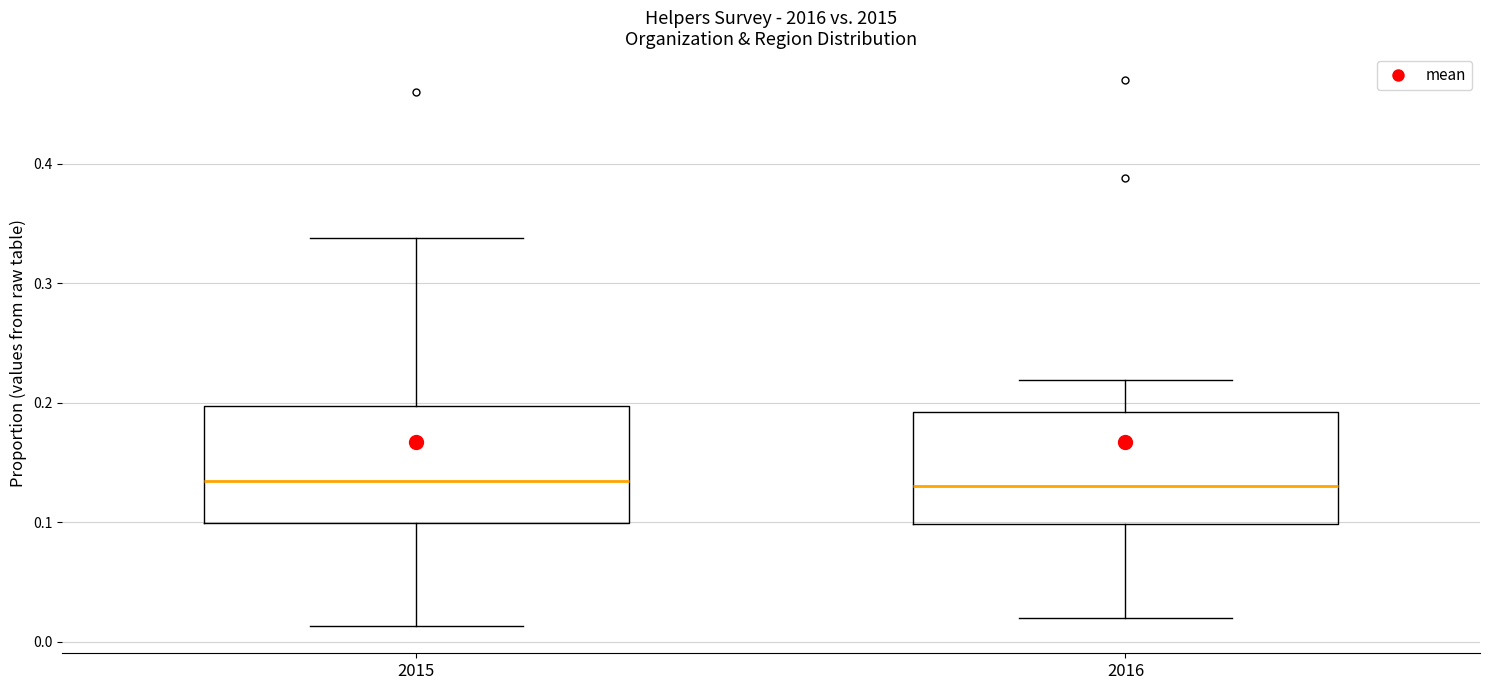

Where does the lower whisker of the box at x = 2015 end on the y-axis? The values are not printed on the chart, so give them approximately, as read against the axis.

0.01